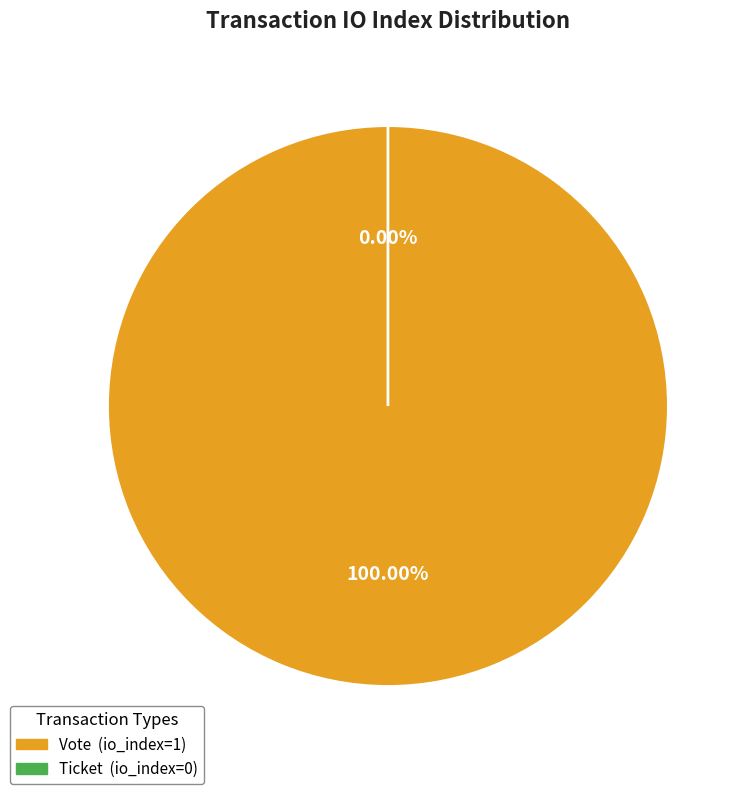

Count the number of slices in the pie.

2